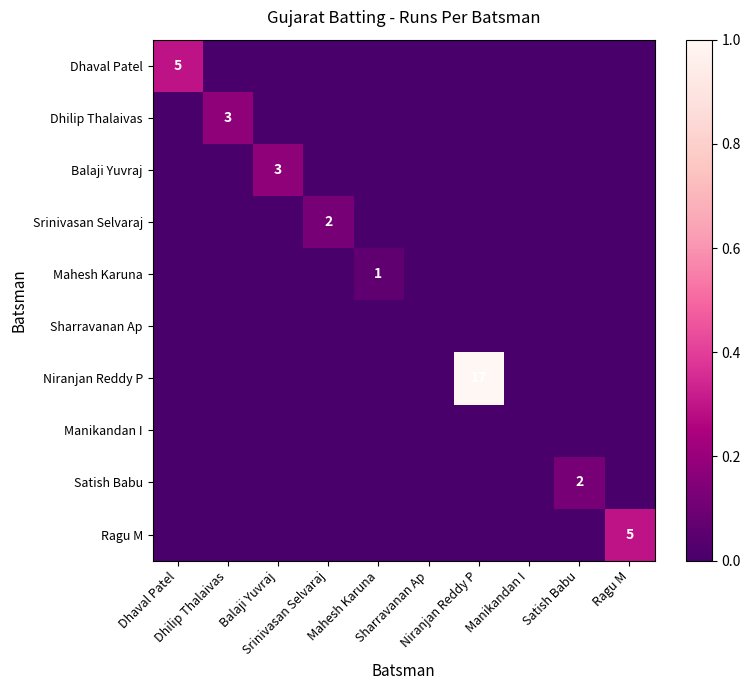

How many values in the Niranjan Reddy P series exceed 0?

1